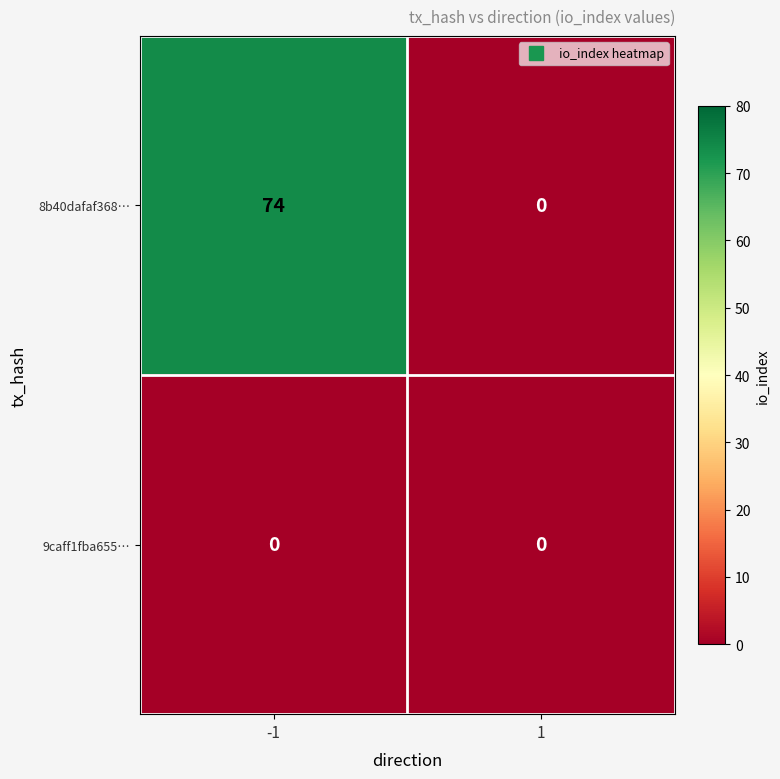

How many values in 8b40dafaf368… are above zero?

1